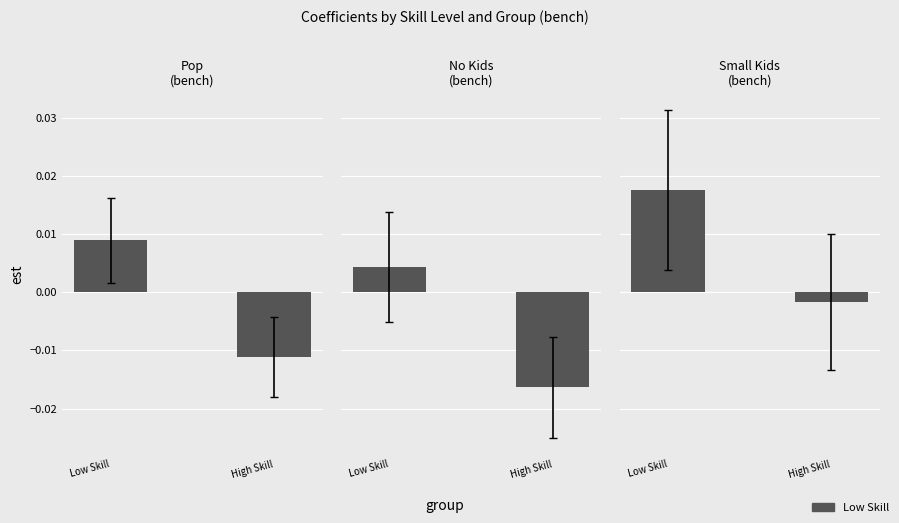

At which category is the sum across all series the highest?

Low Skill